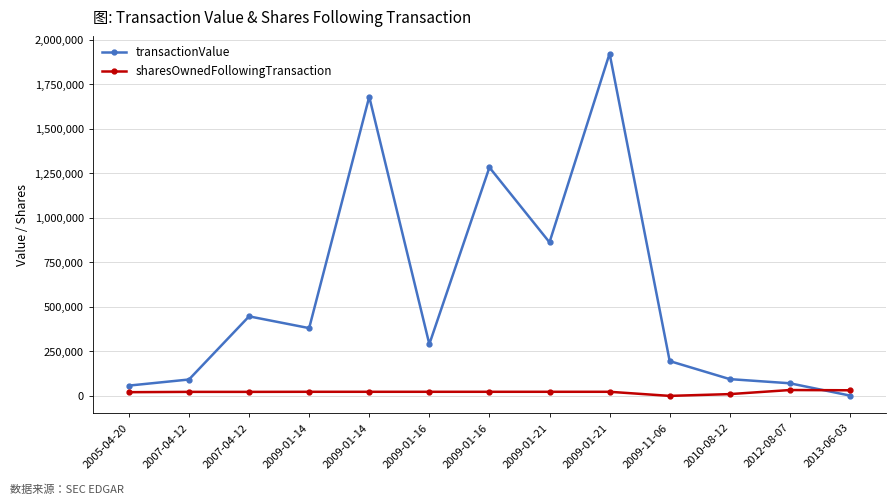

In sharesOwnedFollowingTransaction, how many points are lower than both neighbors (excluding endpoints)?

1